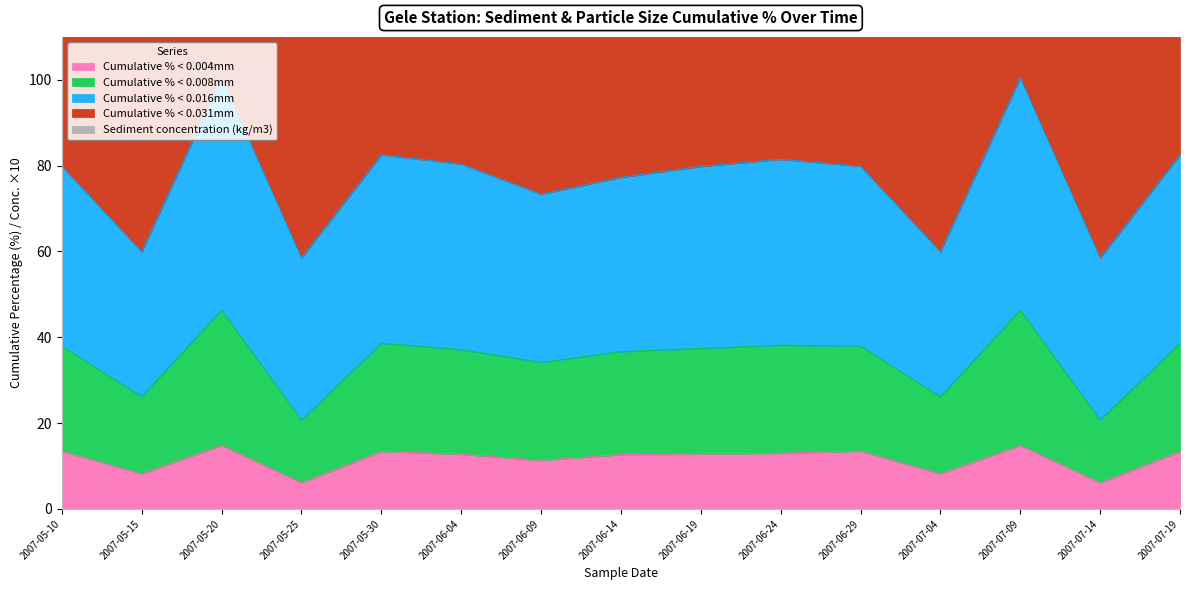

How many data points does each series have?

15